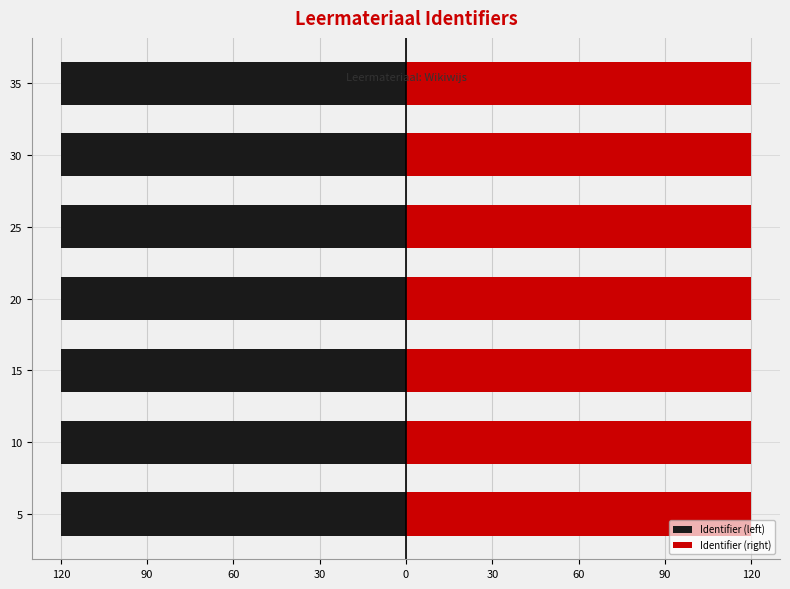

What is the greatest value displayed?

120.0